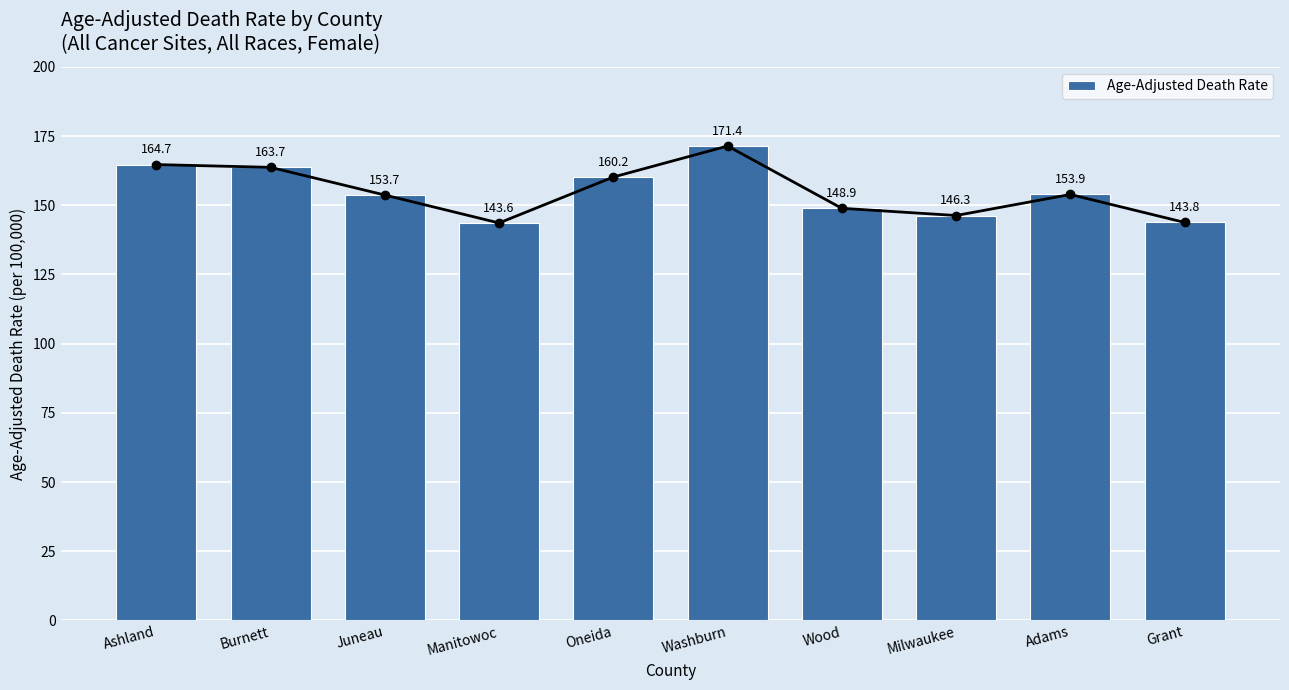

What is the value of the 8th bar from the left?

146.3